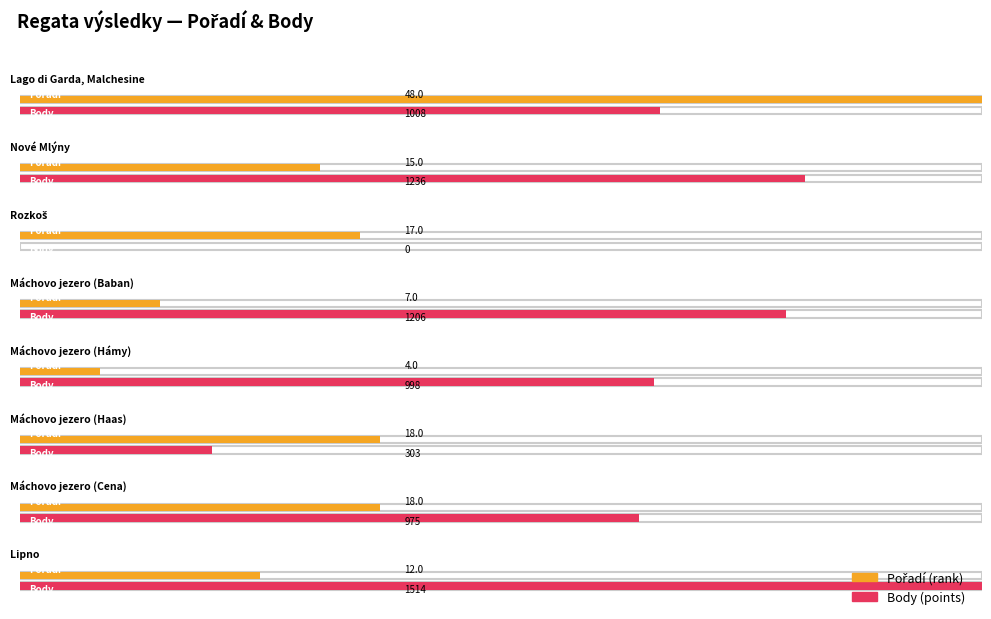

Where is Pořadí nearest to the value 26?

Máchovo jezero (Haas)